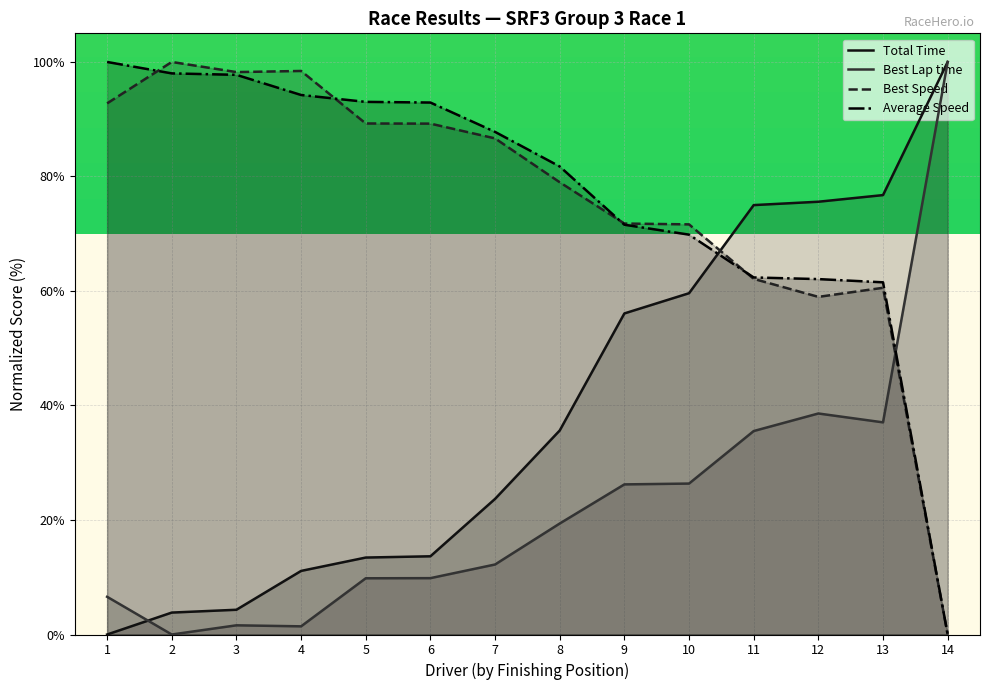

Rank the series by their maximum value, from lowest to highest.

Total Time, Best Lap time, Best Speed, Average Speed